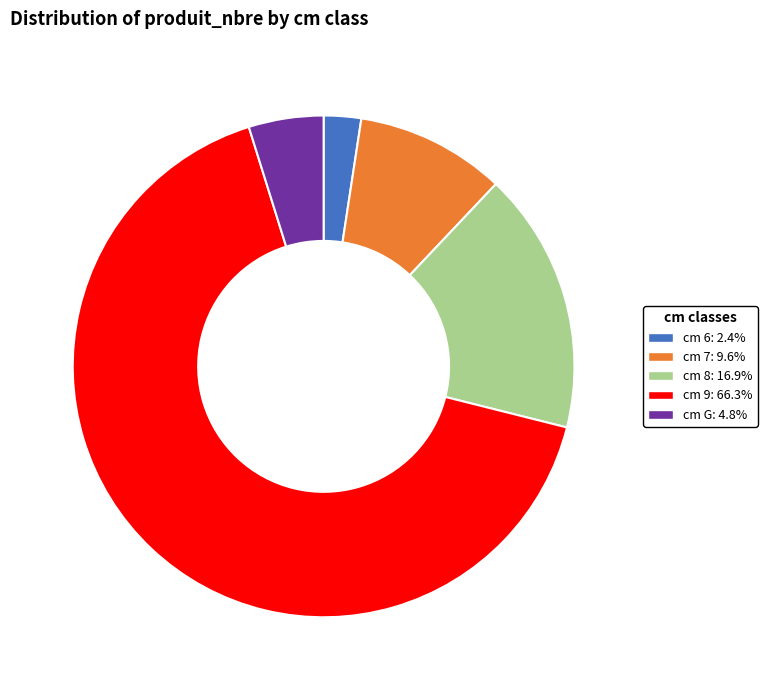

Does any single category account for the majority?

Yes